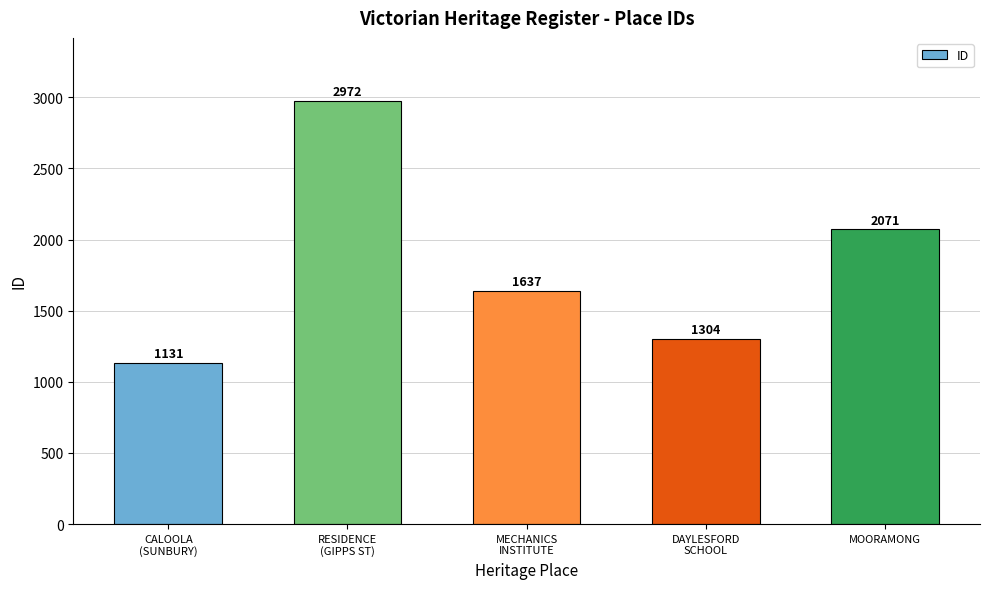

The chart shows a value of 269 at CALOOLA
(SUNBURY). True or false?

False